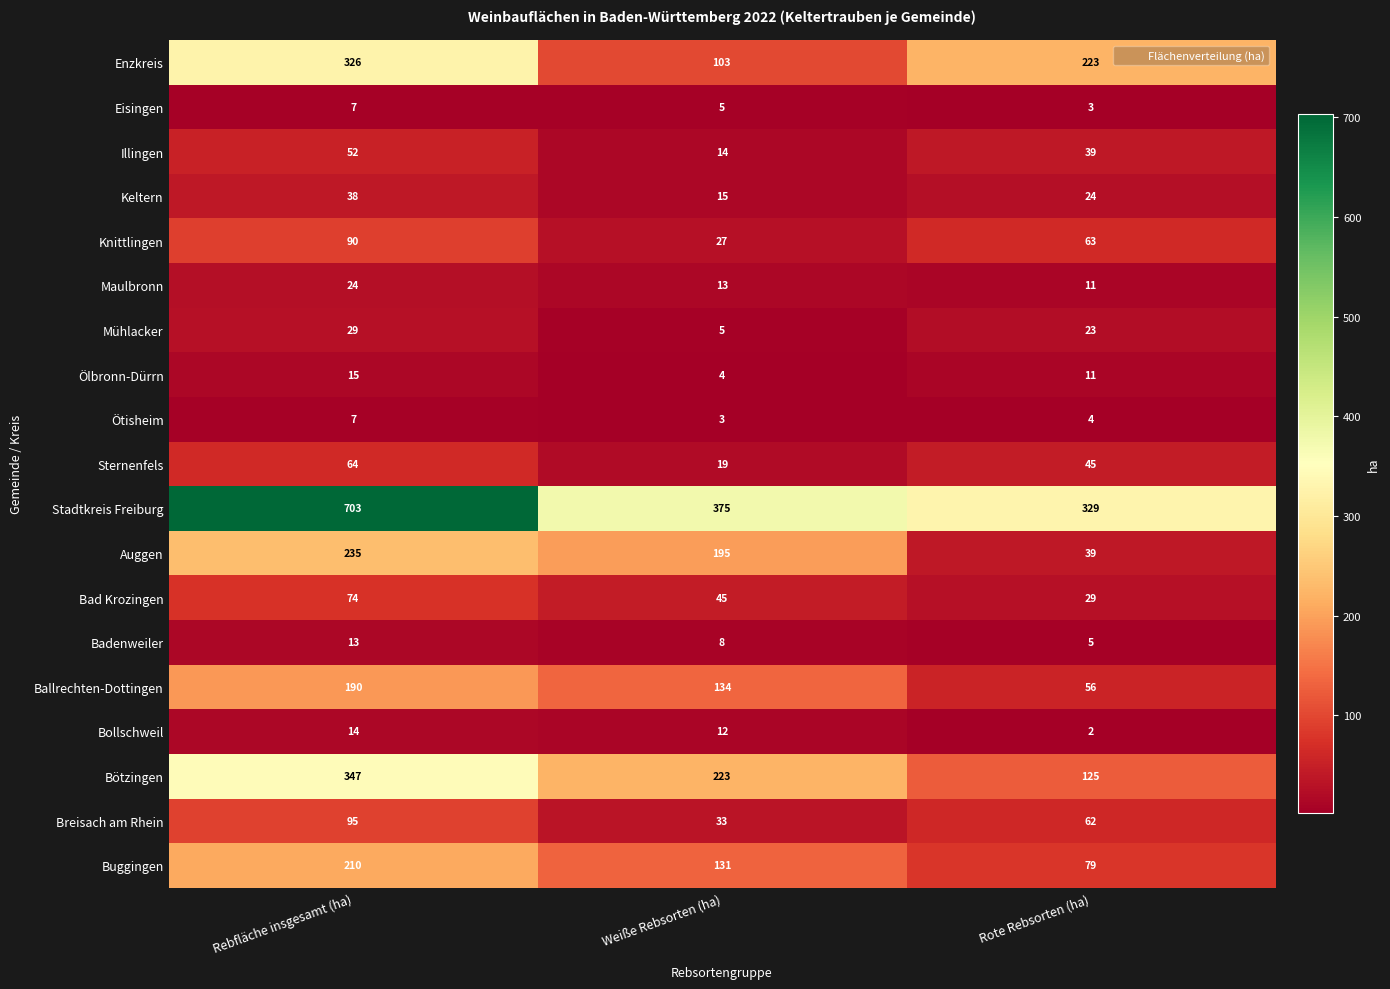

How many distinct data groups are displayed?

19